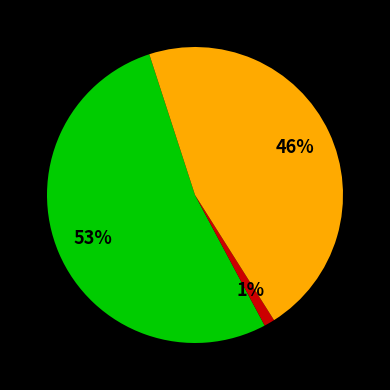

To the nearest percent, what is the average slice percentage?

33%